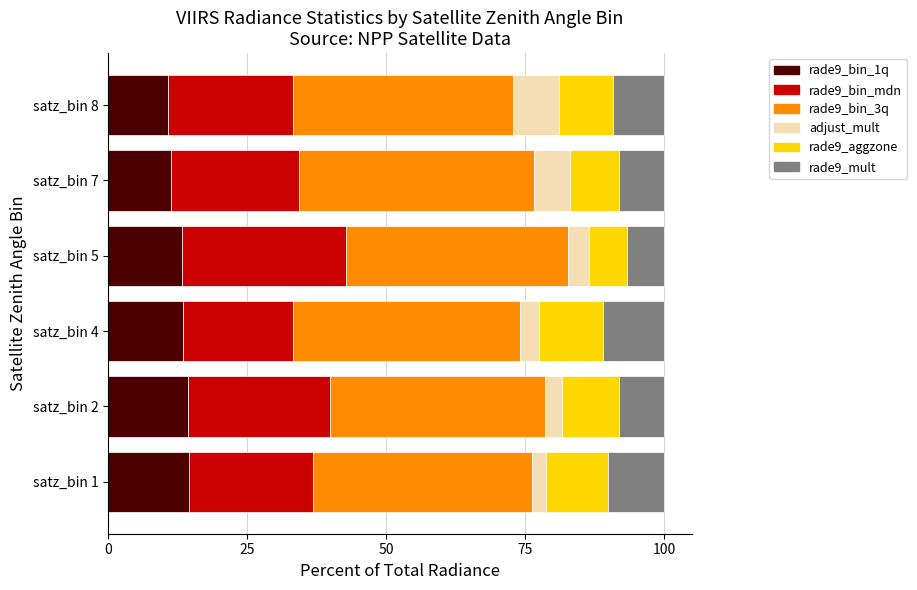

What is the total value across all series at satz_bin 1?

100.0